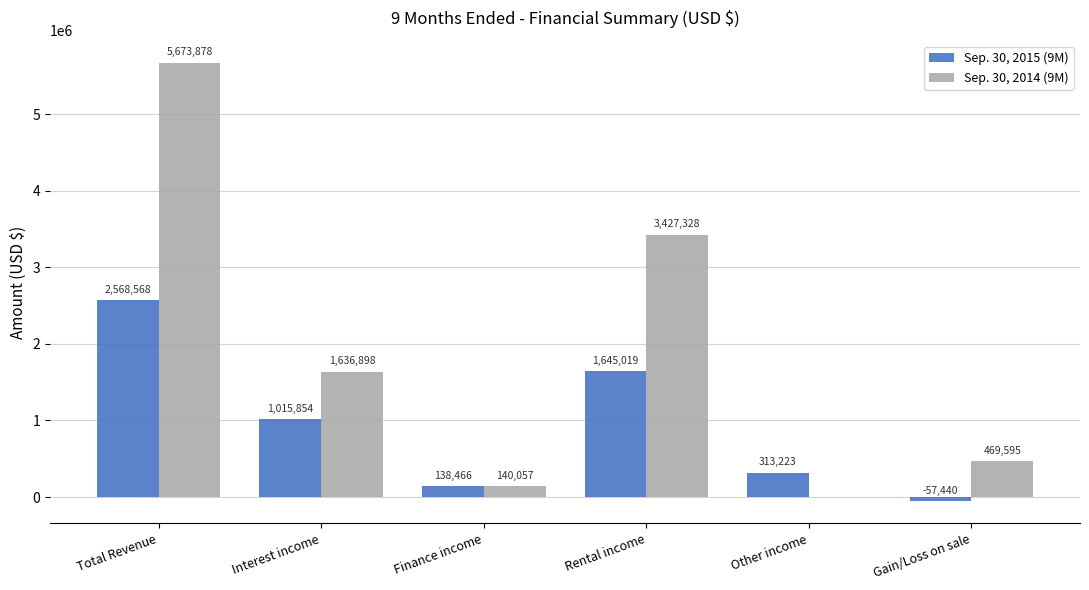

What is the approximate value of Sep. 30, 2015 (9M) at Interest income, to the nearest 50?

1015850